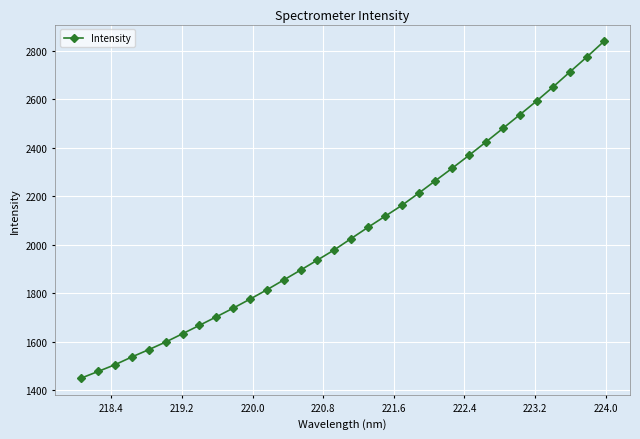

What is the average value?

2052.8